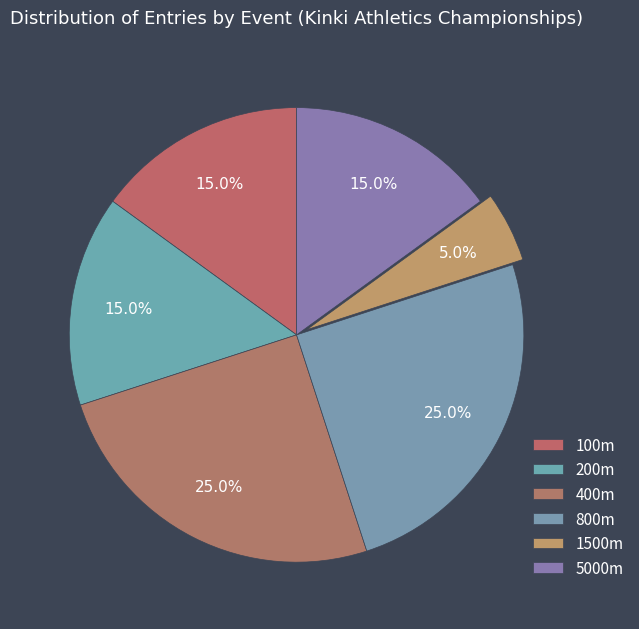

Does 200m account for over 50% of the chart?

No